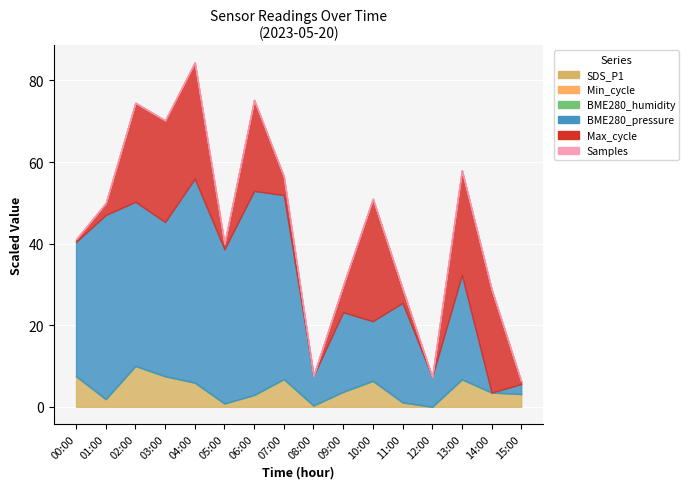

True or false: BME280_humidity and SDS_P1 cross at least once.

False